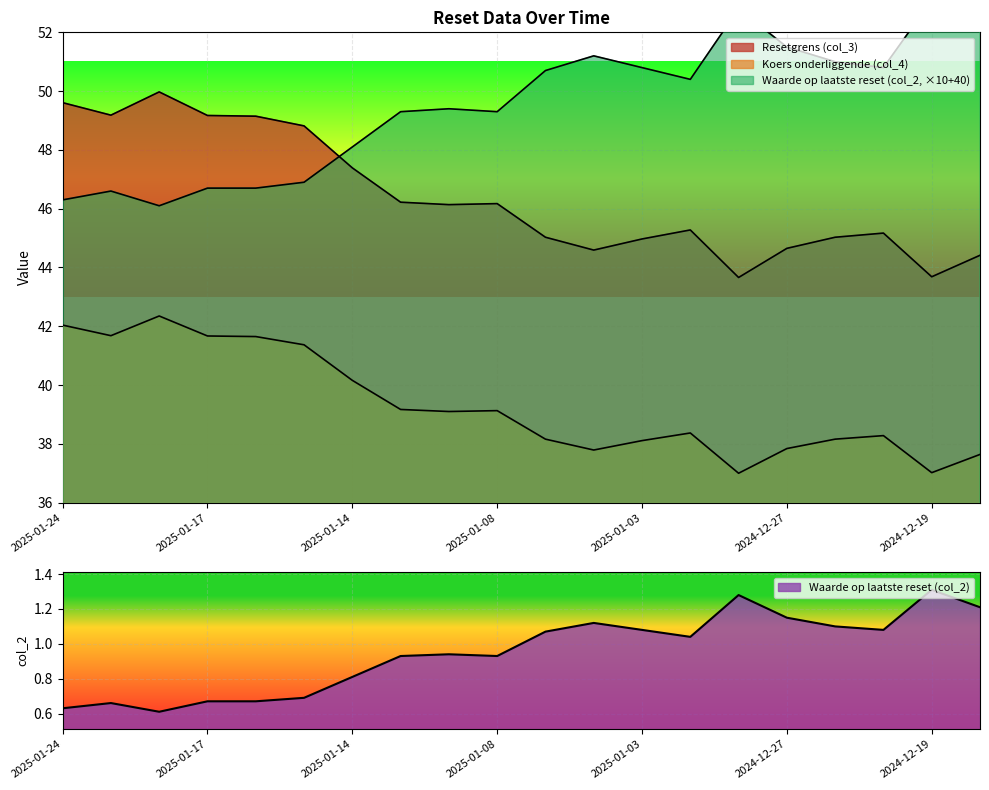

At which label is Resetgrens (col_3) closest to 46?

2025-01-10